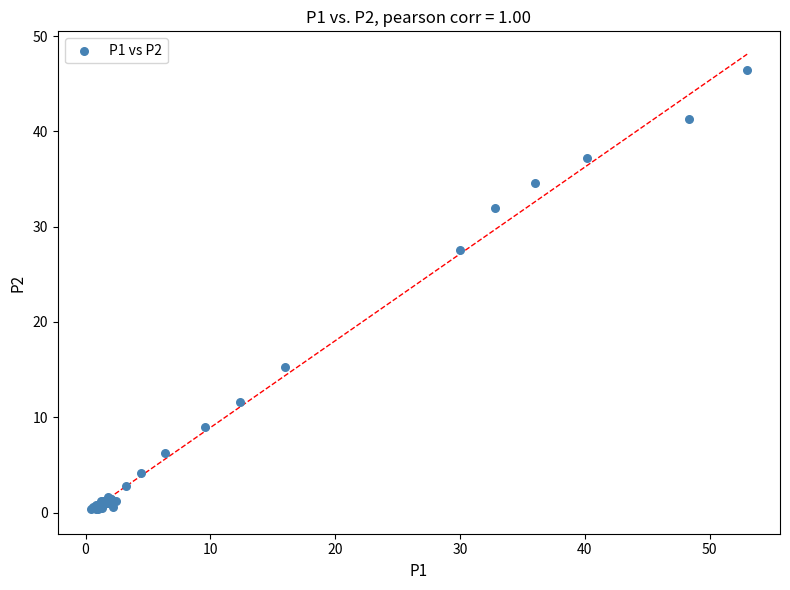

What Y value in the scatter plot is closest to 23?

27.6